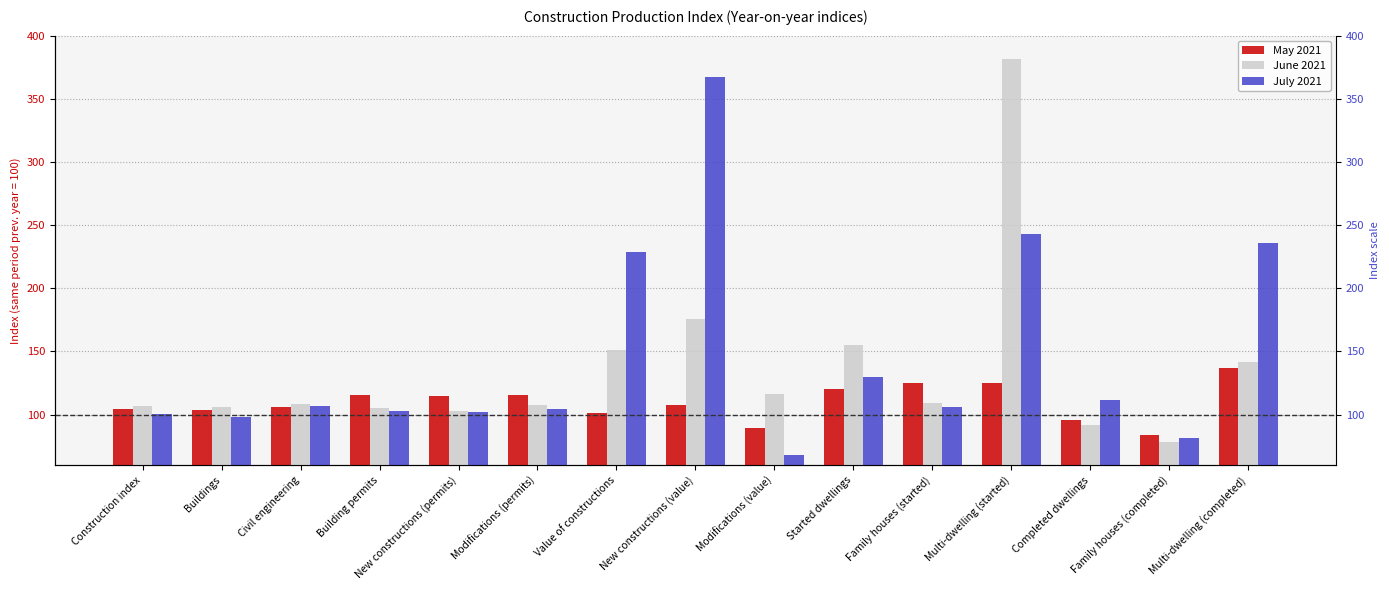

Between Family houses (completed) and Multi-dwelling (completed), which is larger?

Multi-dwelling (completed)